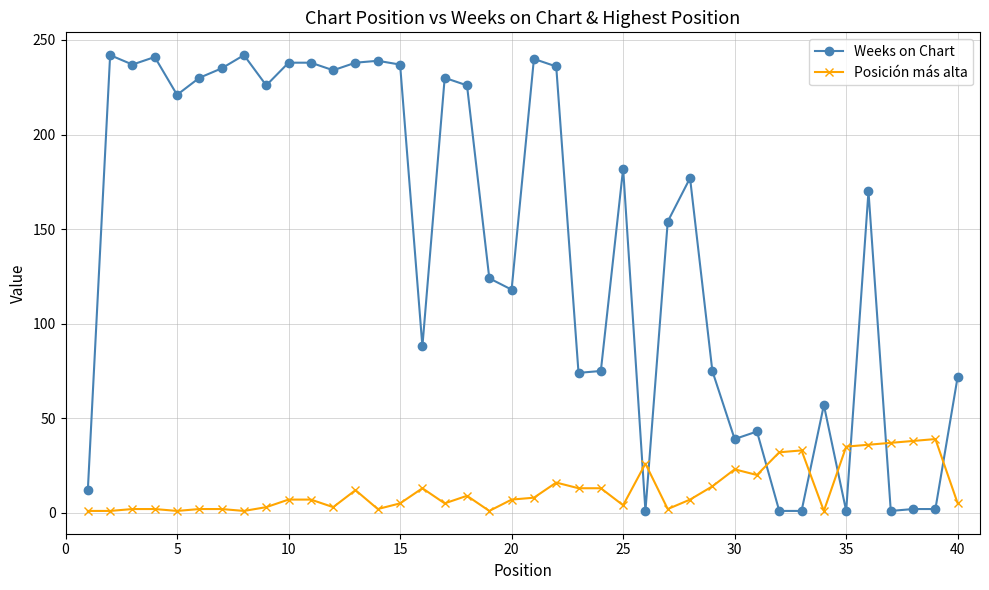

Count the number of categories in the chart.

40